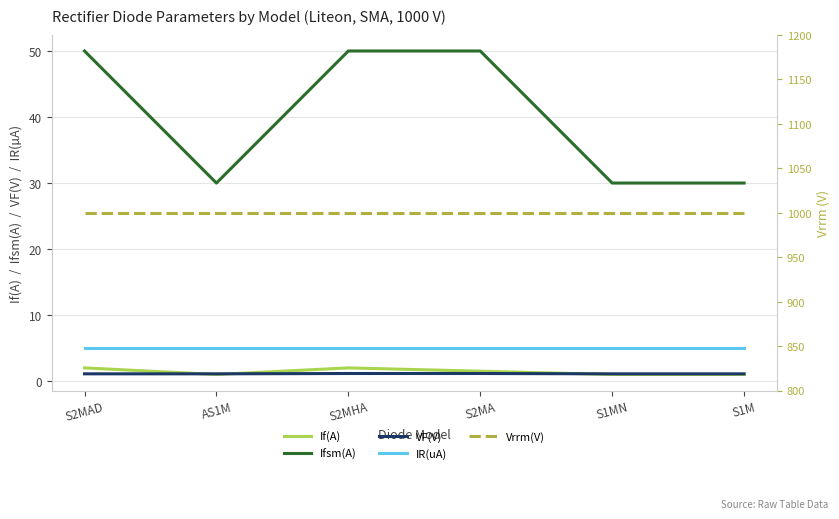

Is the value of If(A) at AS1M greater than the value of IR(uA) at S2MHA?

No